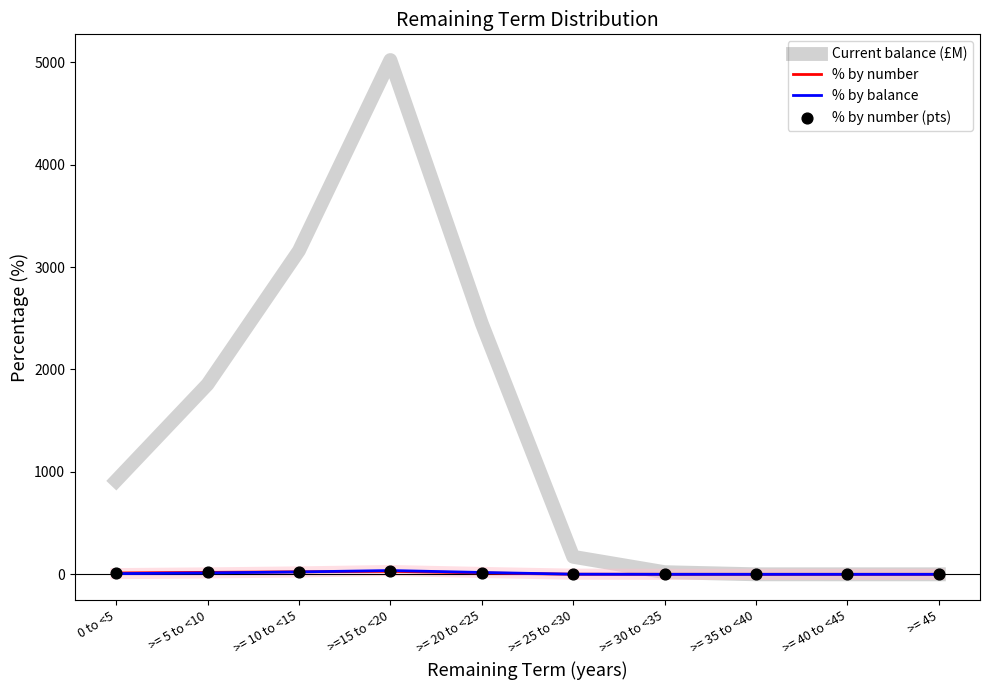

What is the total value across all series at 0 to <5?

934.4